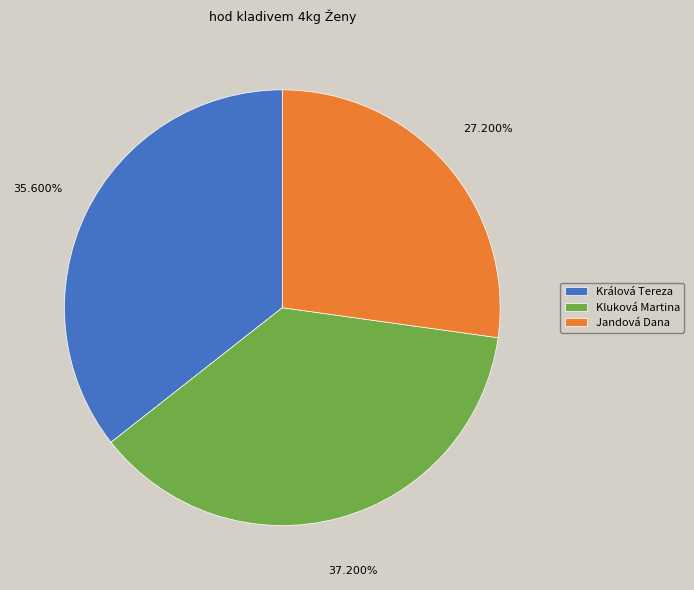

How many segments does this pie chart have?

3